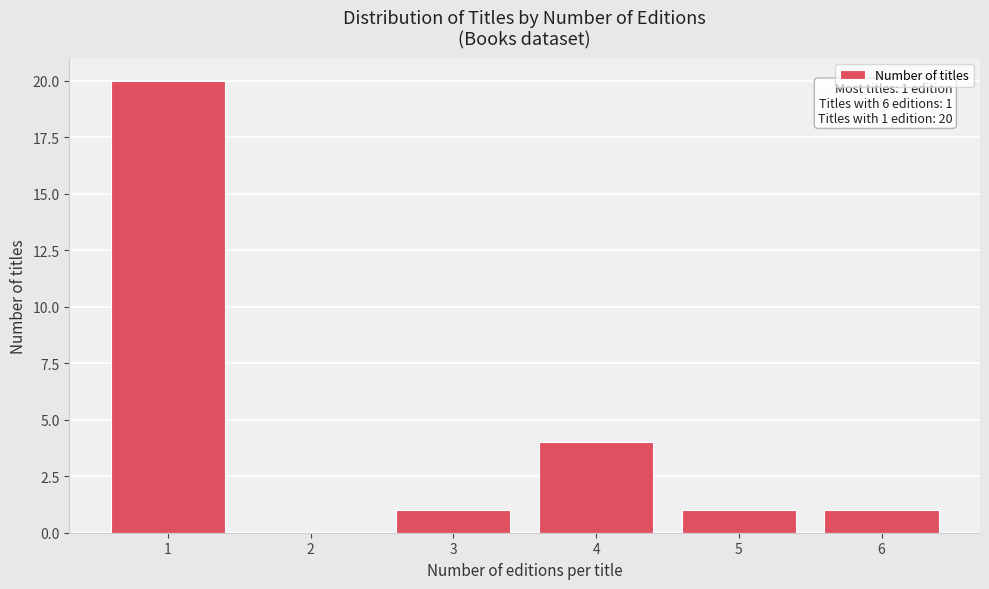

Reading right to left, extract all data points from this chart.

6=1	5=1	4=4	3=1	2=0	1=20